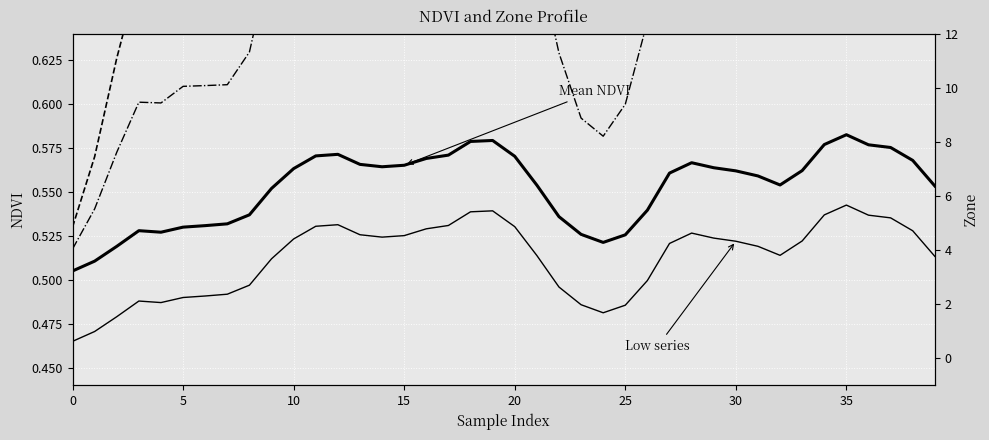

What is the sum of all Zone (norm.) values?

32.6